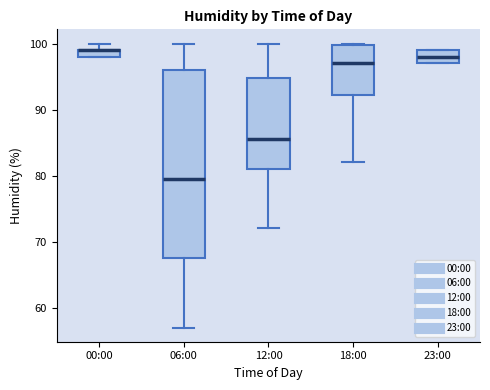

Where does the median line of the box for 12:00 sit on the y-axis? The values are not printed on the chart, so give them approximately, as read against the axis.

86